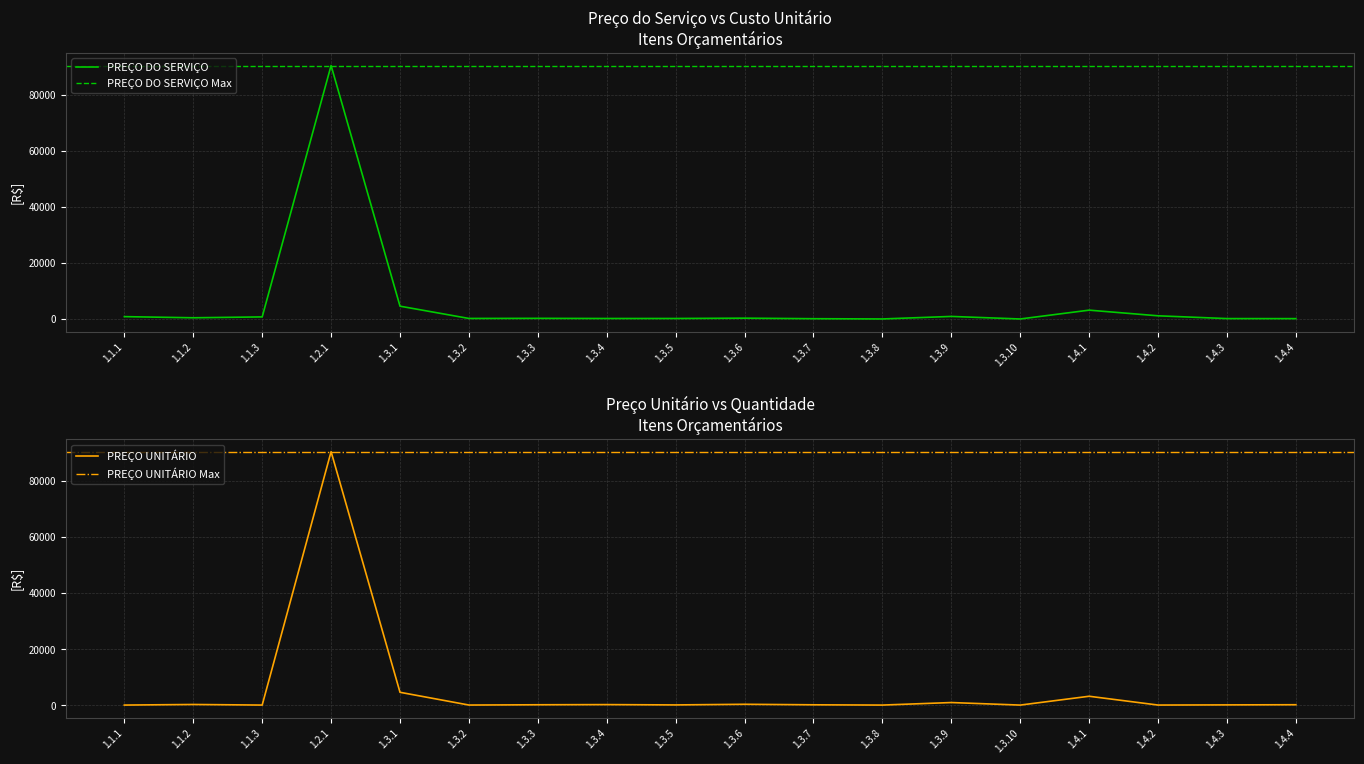

True or false: CUSTO UNITÁRIO and PREÇO DO SERVIÇO intersect in this chart.

False